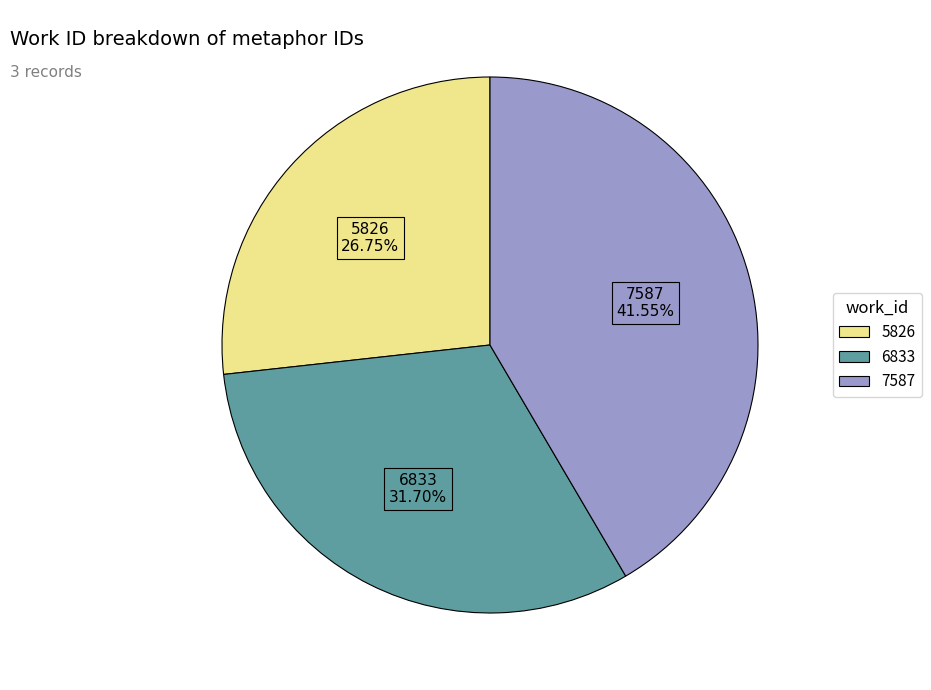

What is the smallest slice in the pie chart?

5826